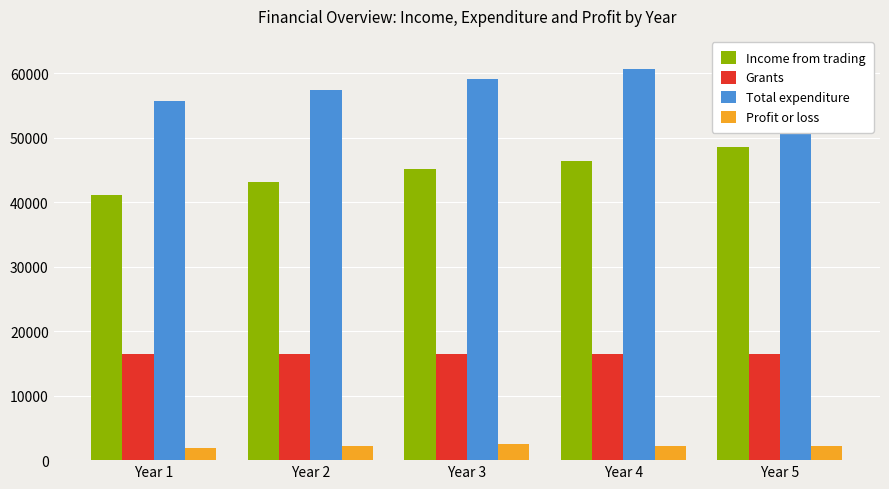

How many categories are shown in the chart?

5